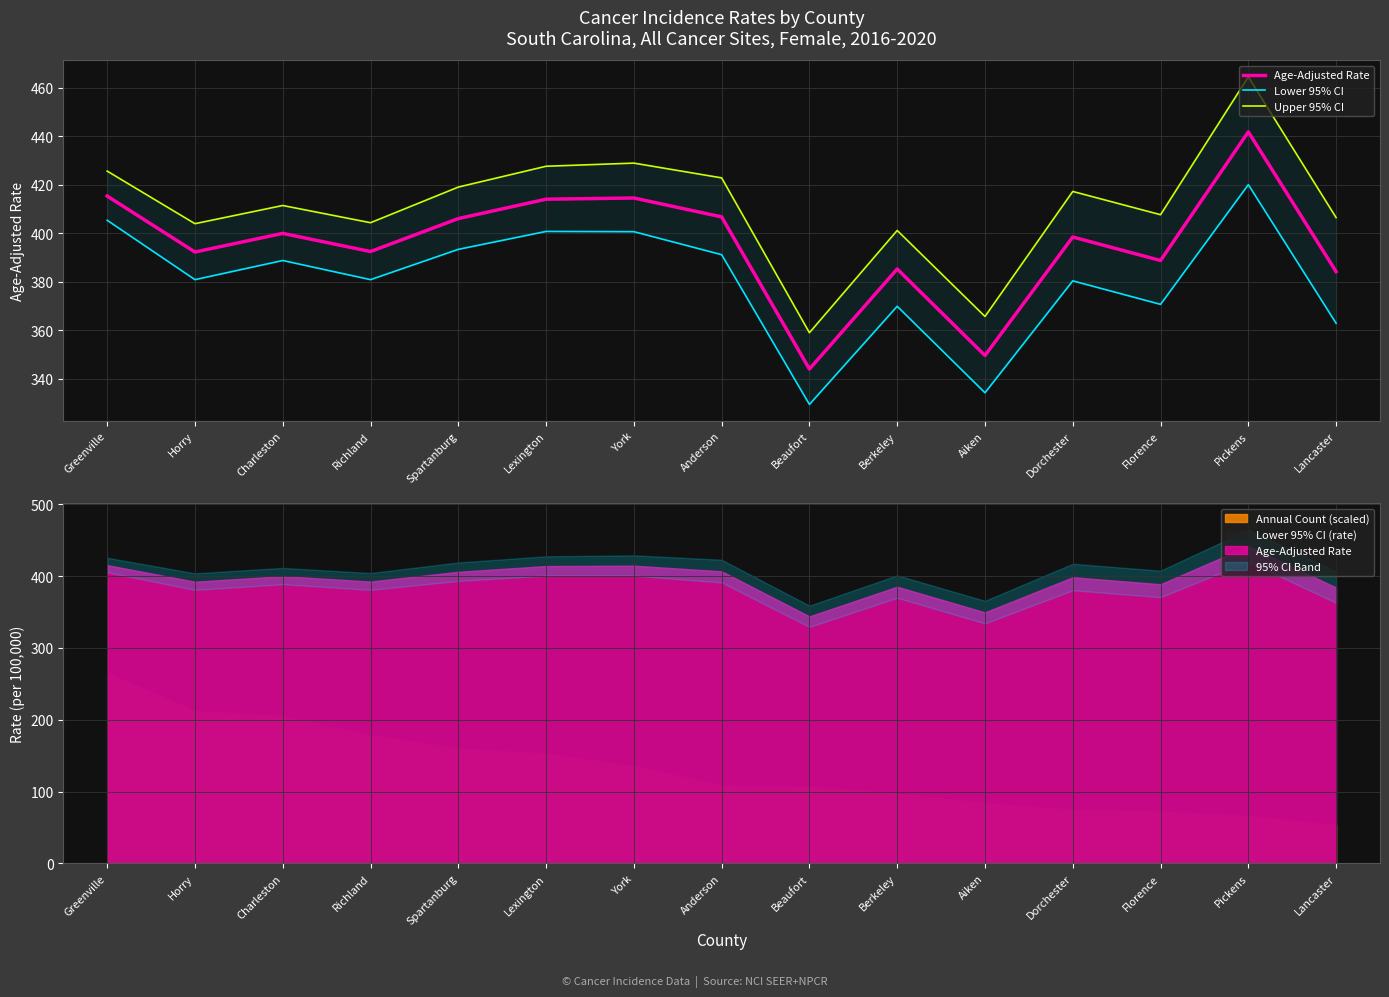

Rank the series by their maximum value, from highest to lowest.

Upper 95% CI, Age-Adjusted Rate, Lower 95% CI